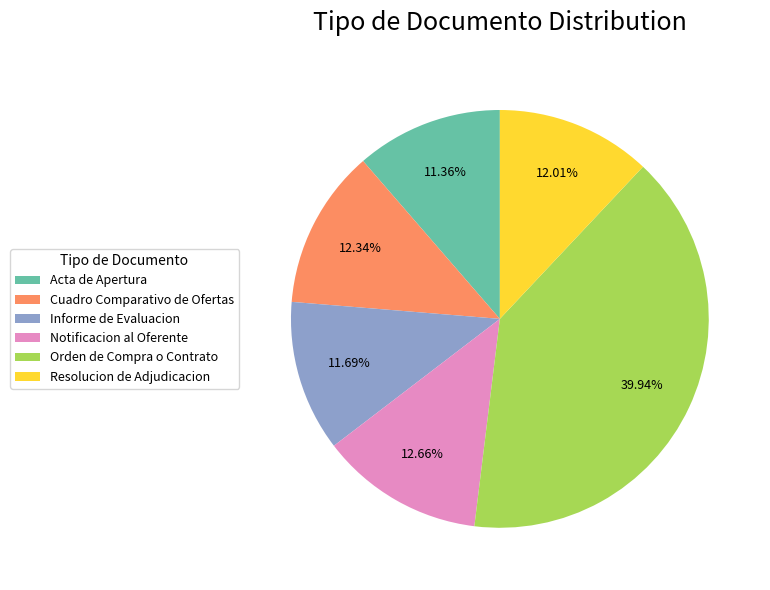

Combined, do Notificacion al Oferente and Orden de Compra o Contrato account for over 50%?

Yes